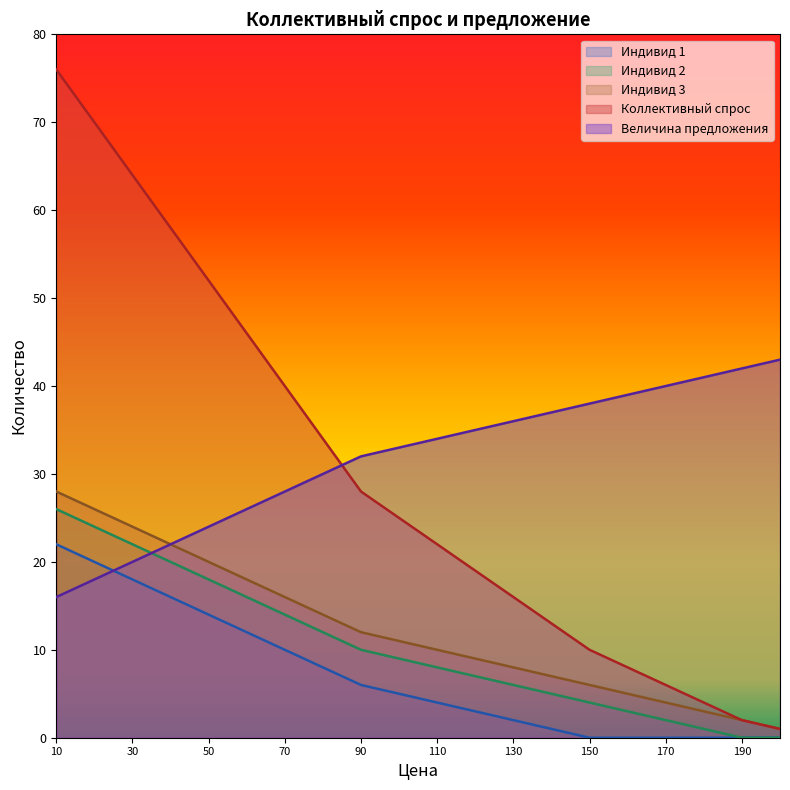

Is it true that Индивид 3 equals 5 at 70?

False